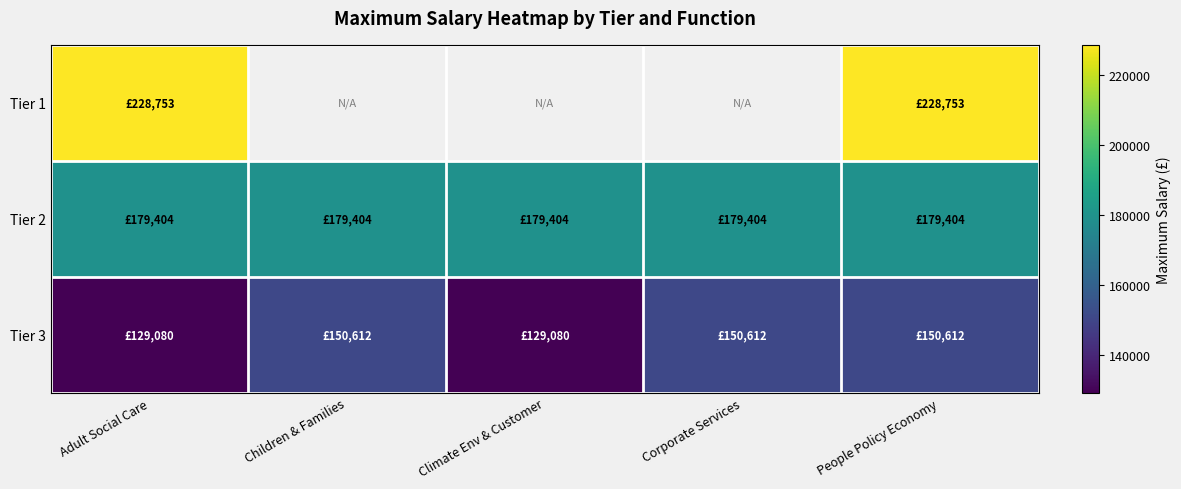

Reading left to right, list all the values displayed in this chart.

Tier 1: Adult Social Care=228753	Children & Families=0	Climate Env & Customer=0	Corporate Services=0	People Policy Economy=228753
Tier 2: Adult Social Care=179404	Children & Families=179404	Climate Env & Customer=179404	Corporate Services=179404	People Policy Economy=179404
Tier 3: Adult Social Care=129080	Children & Families=150612	Climate Env & Customer=129080	Corporate Services=150612	People Policy Economy=150612